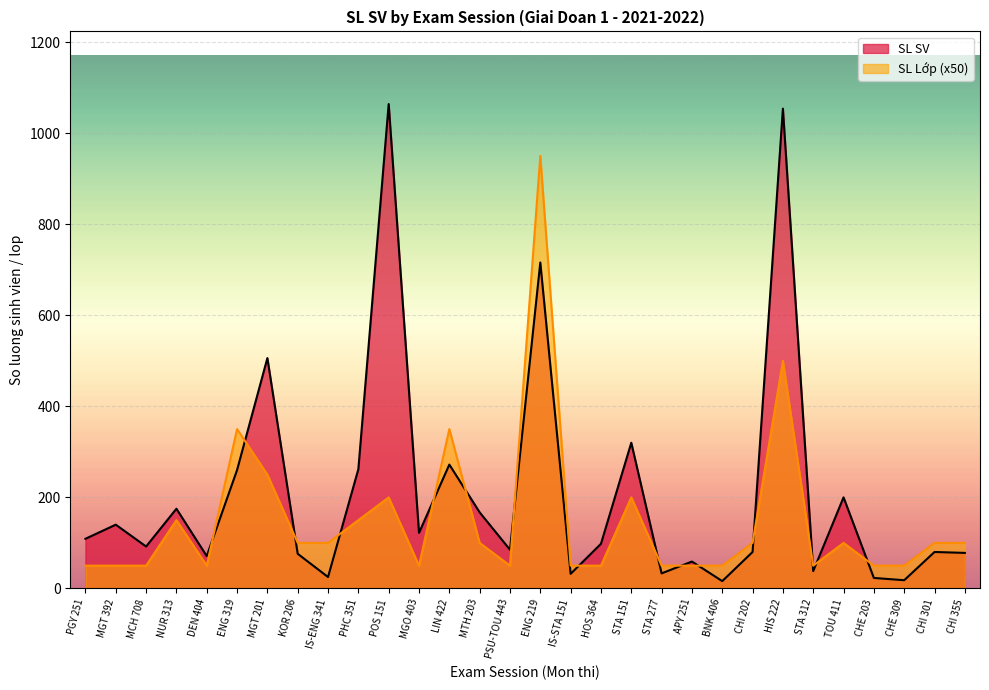

At how many categories does at least one series exceed 105?

14